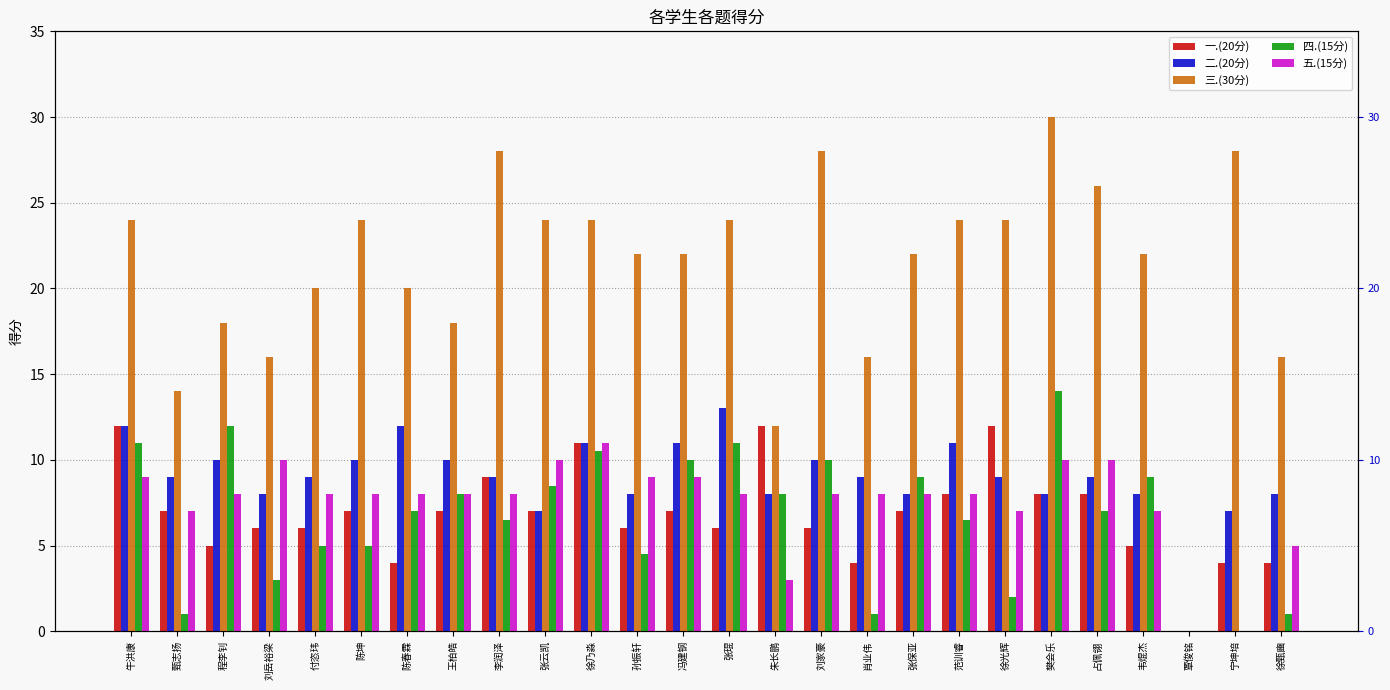

The 四.(15分) series shows 4.9 at 占佩翎. True or false?

False